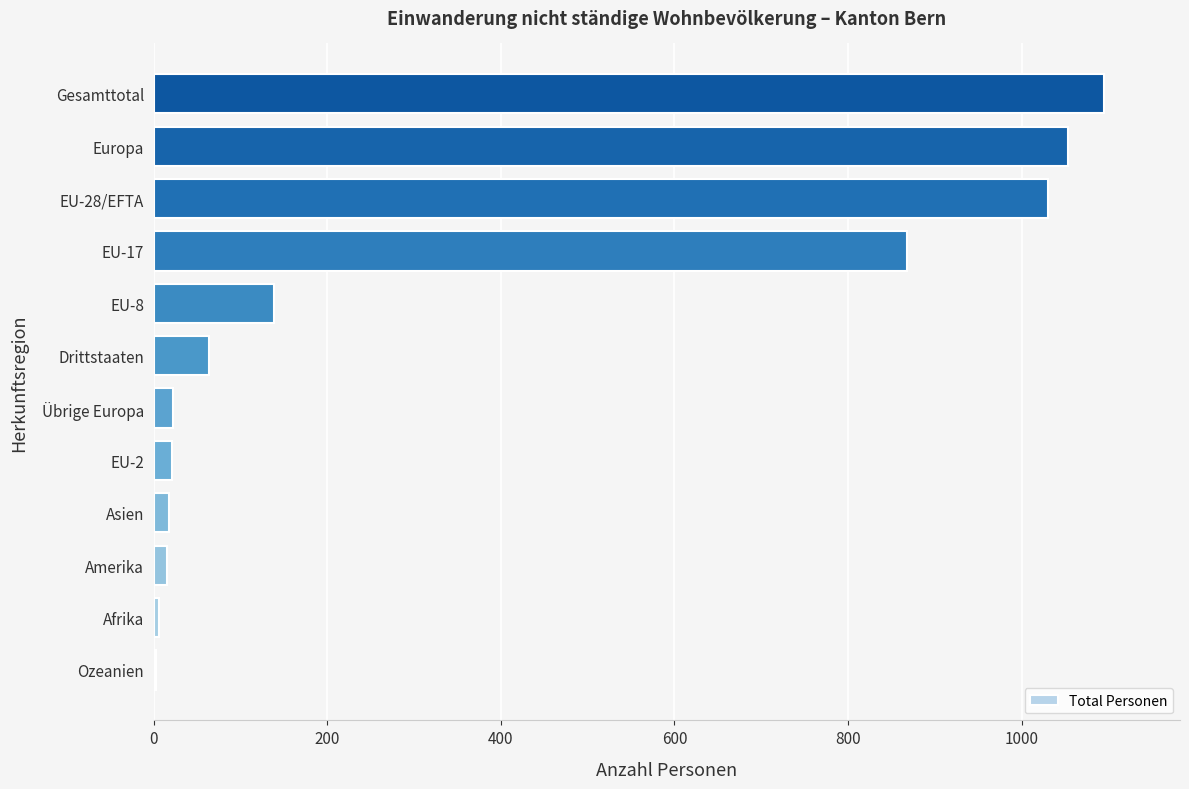

Is it true that the value at EU-17 is 868?

True